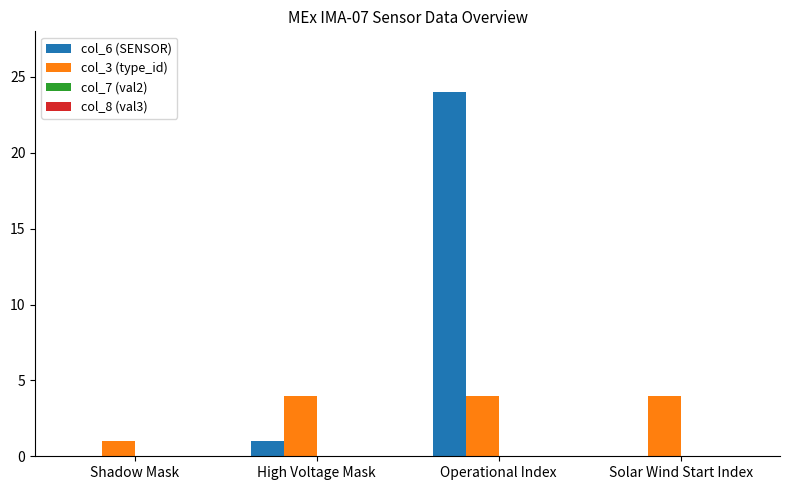

Are the bars grouped side by side (vs. stacked)?

Yes